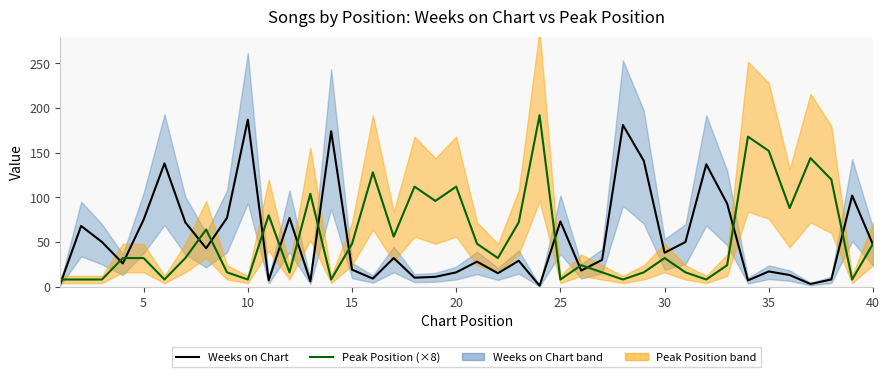

Reading left to right, what are all the values shown in this chart?

Weeks on Chart: 3	68	50	26	75	138	72	43	77	187	7	77	6	174	19	9	32	10	11	16	28	15	29	1	73	18	30	181	141	38	50	137	93	7	17	13	3	8	102	47
Peak Position (×8): 8	8	8	32	32	8	32	64	16	8	80	16	104	8	48	128	56	112	96	112	48	32	72	192	8	24	16	8	16	32	16	8	24	168	152	88	144	120	8	48